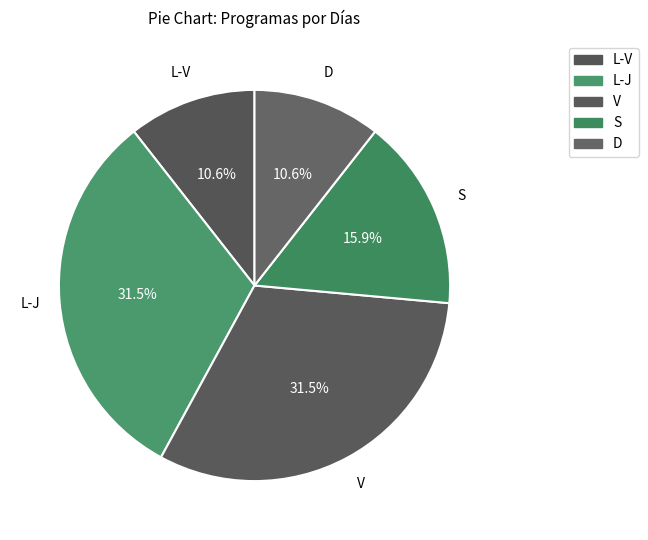

What is the change in value from V to S?

-65000